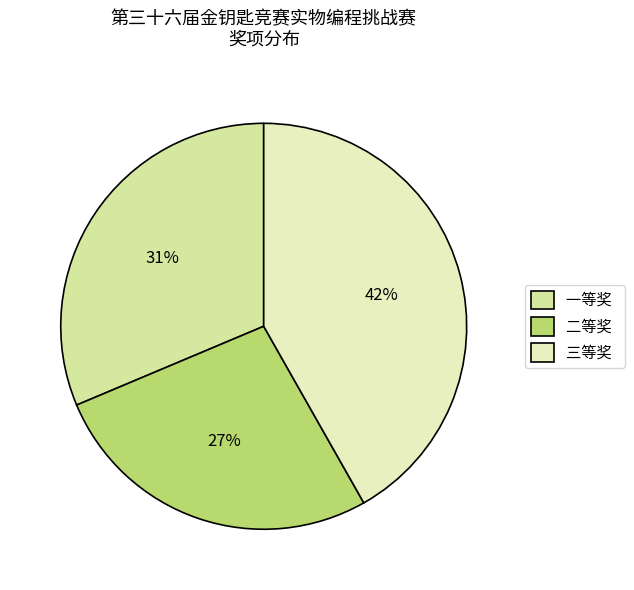

How many slices are in this pie chart?

3